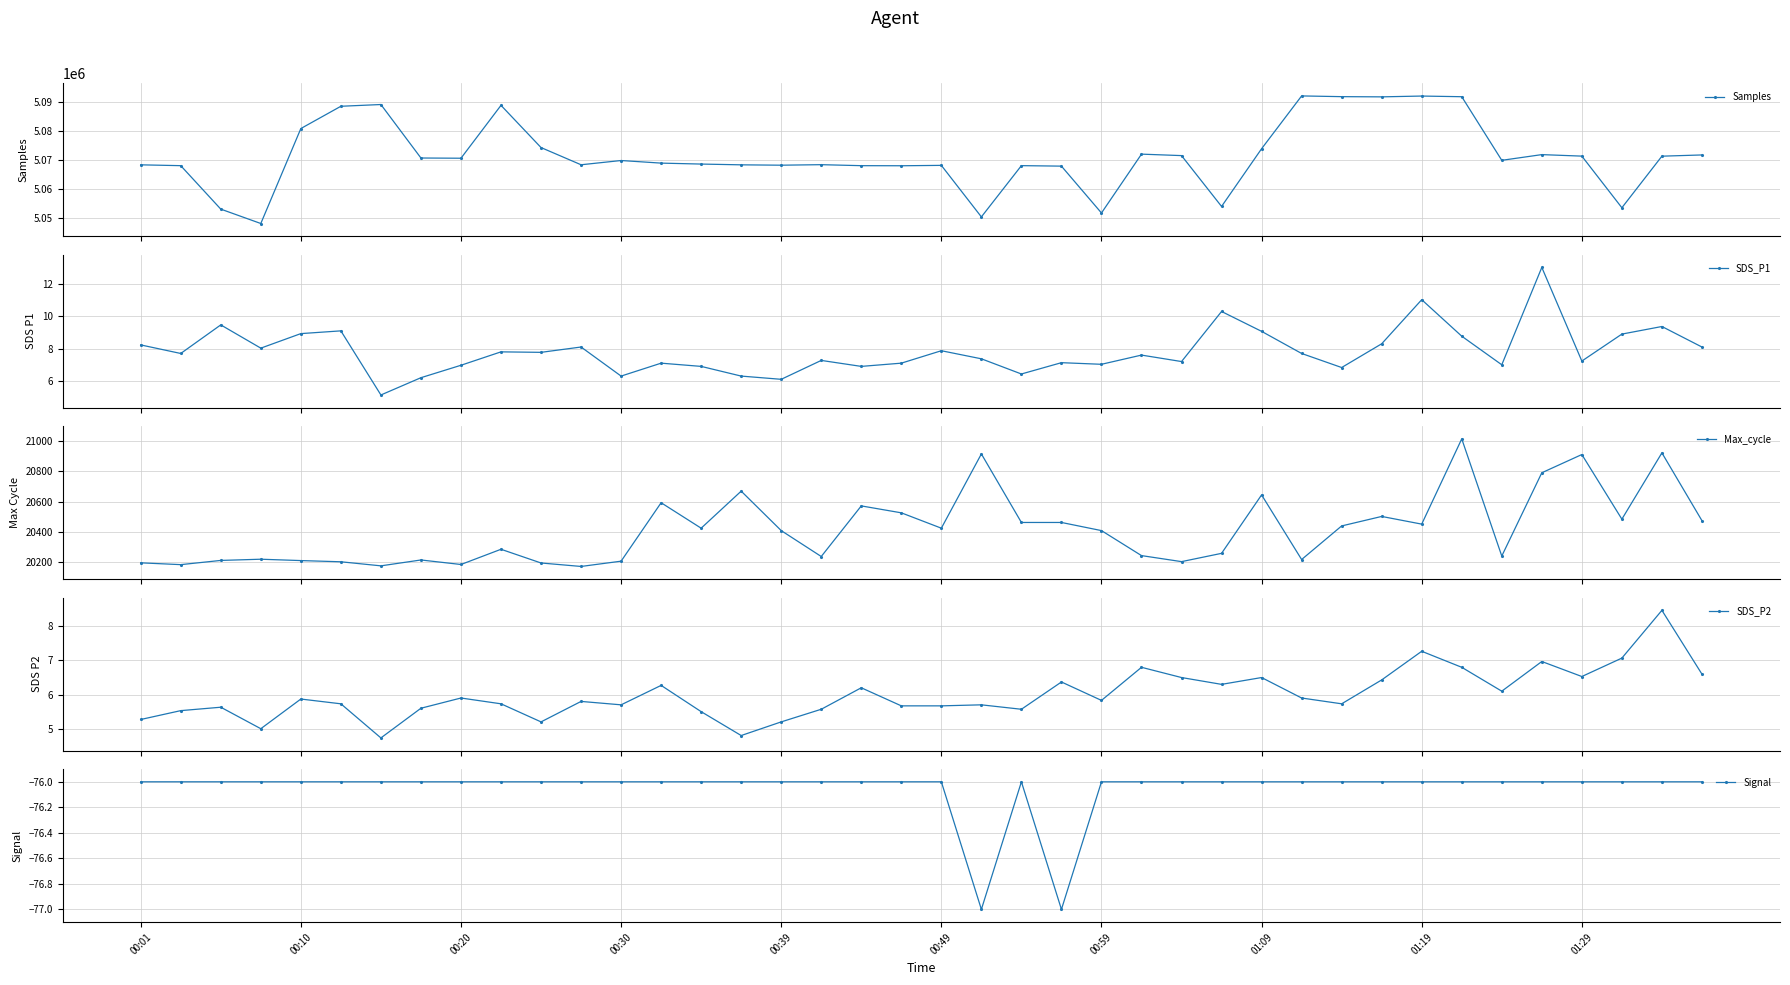

What is the difference between the maximum and minimum values in the SDS_P1 series?

7.9